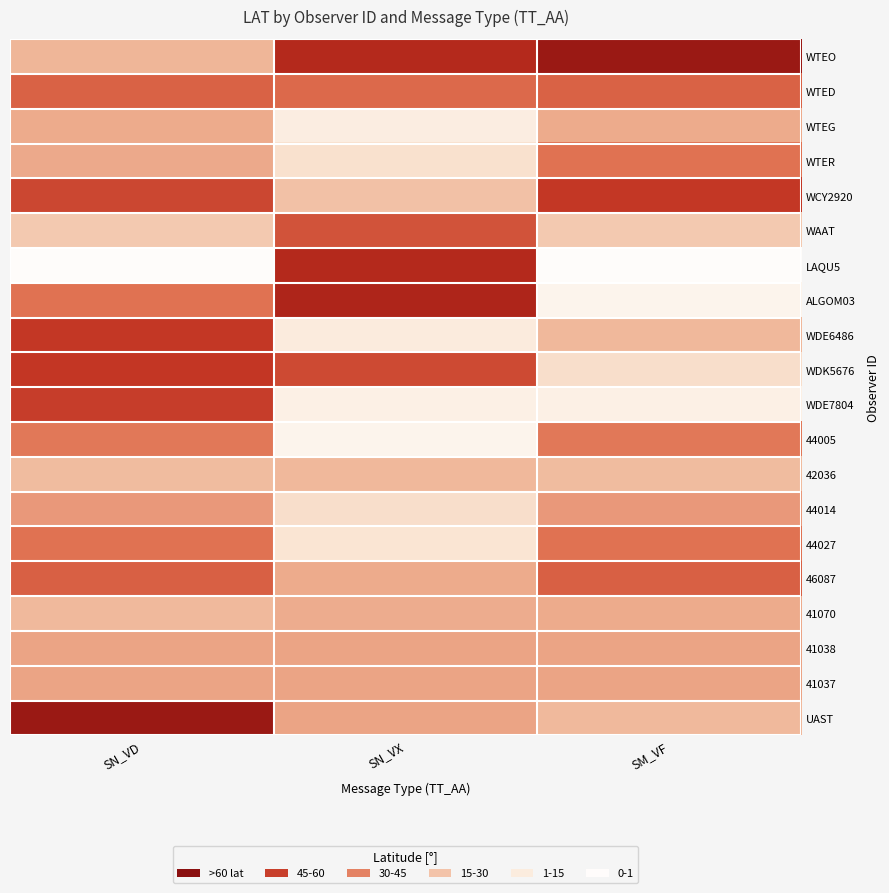

List the series in order of their peak value, lowest first.

42036, WTEG, 41070, 41038, 41037, 44014, 44005, 44027, WTER, WTED, 46087, WAAT, WDE7804, WCY2920, WDE6486, WDK5676, LAQU5, ALGOM03, WTEO, UAST